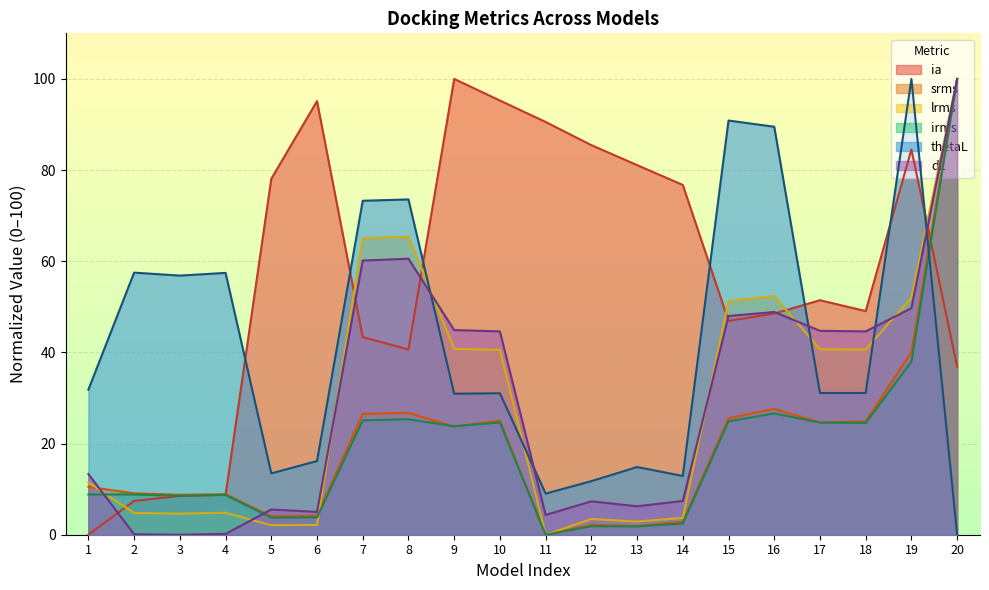

After their last crossing, which series has the higher values: lrms or ia?

lrms